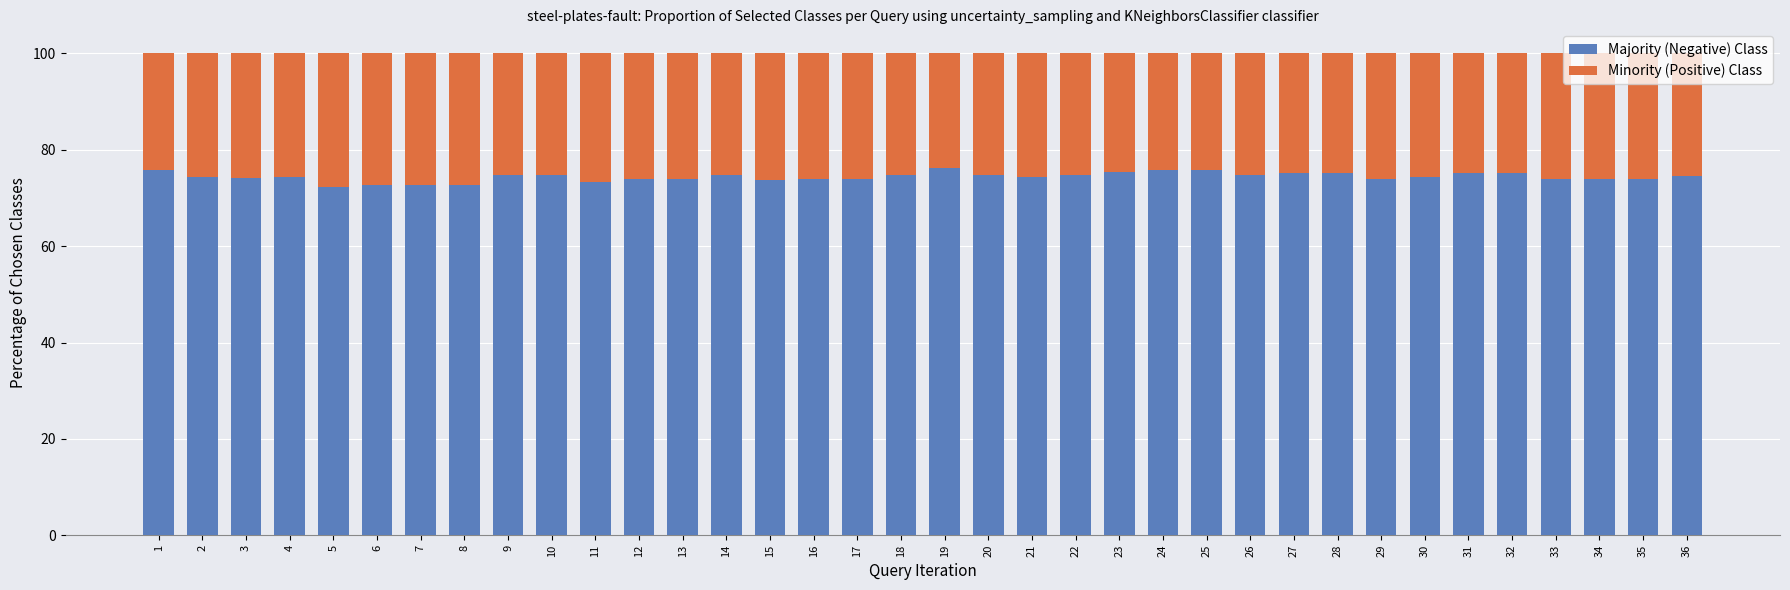

What is the maximum value for Majority (Negative) Class?

76.2